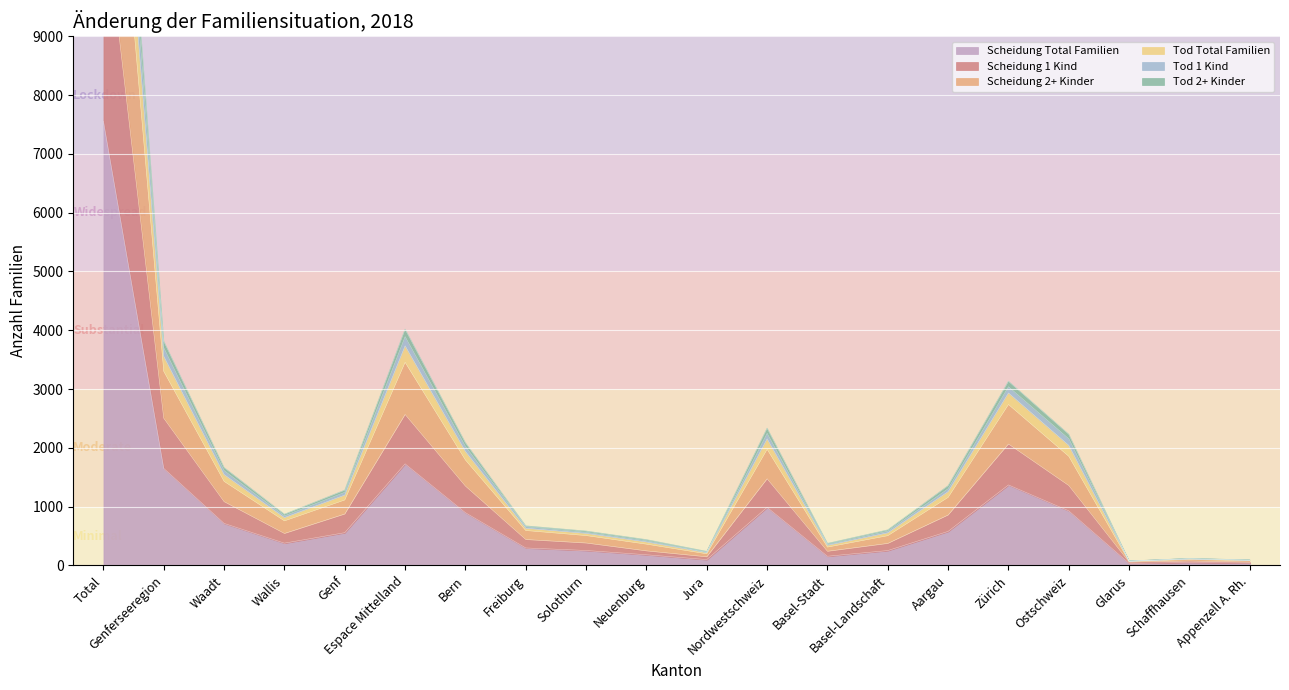

At which label is Scheidung Total Familien closest to 3794?

Espace Mittelland